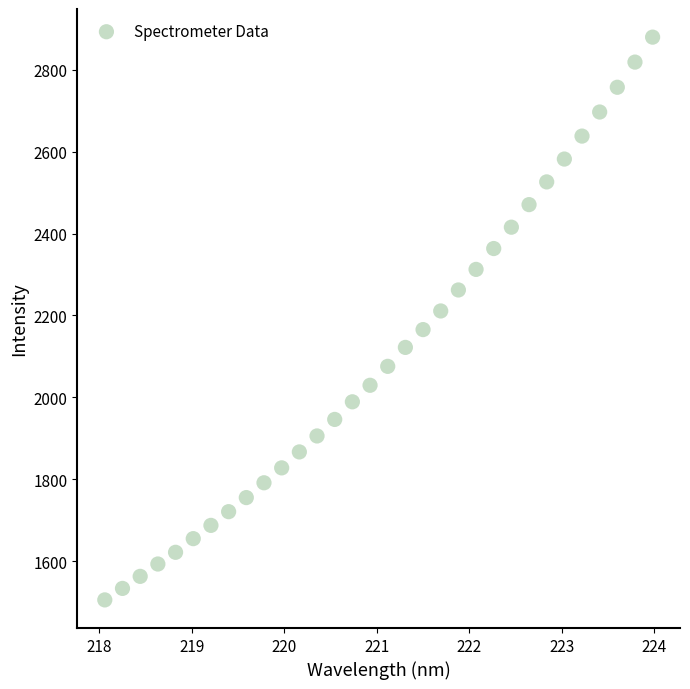

What is the range of X values (max minus min)?

5.9